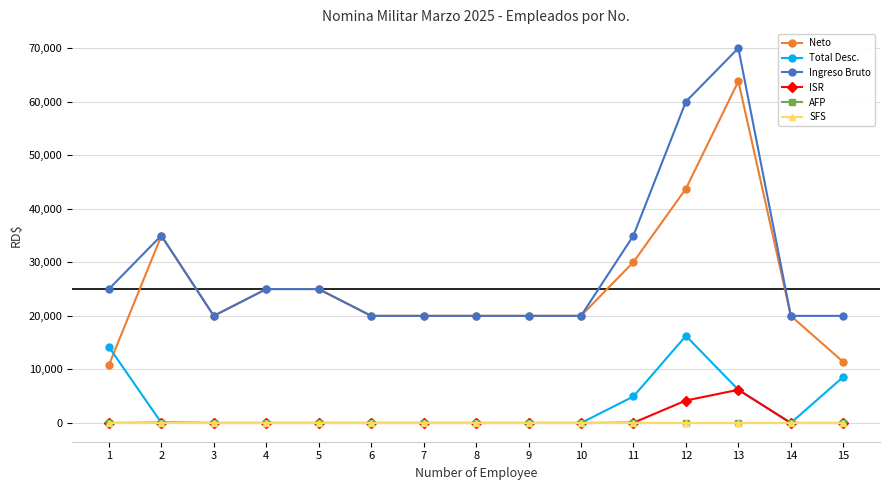

Is this an area chart (filled region under the line)?

No